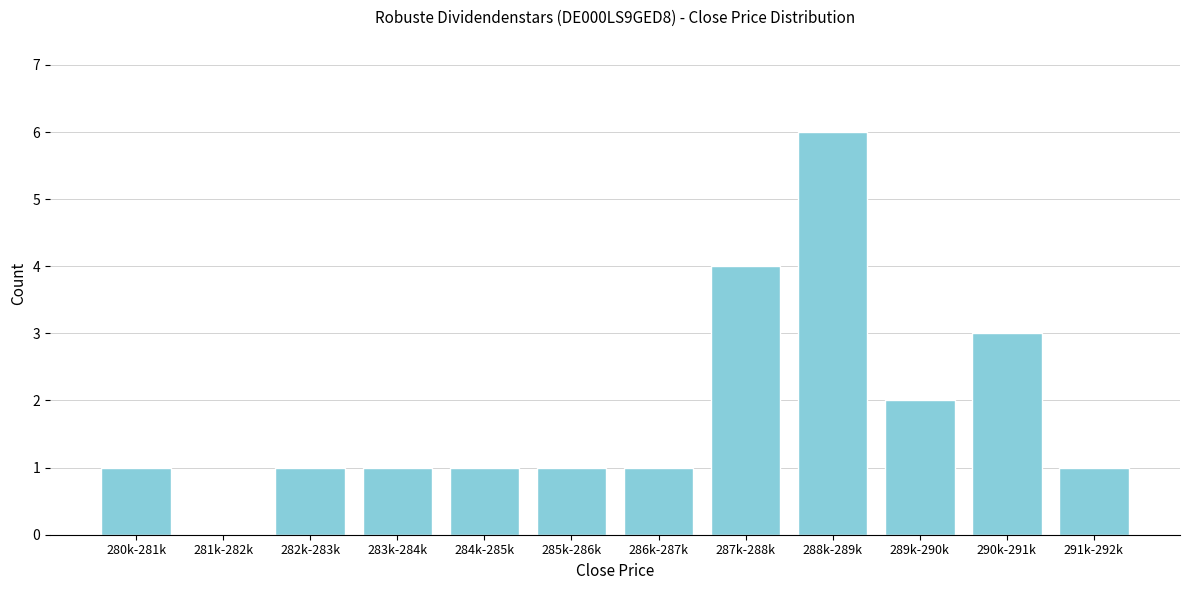

Reading right to left, transcribe all the data shown in this chart.

291k-292k=1	290k-291k=3	289k-290k=2	288k-289k=6	287k-288k=4	286k-287k=1	285k-286k=1	284k-285k=1	283k-284k=1	282k-283k=1	281k-282k=0	280k-281k=1